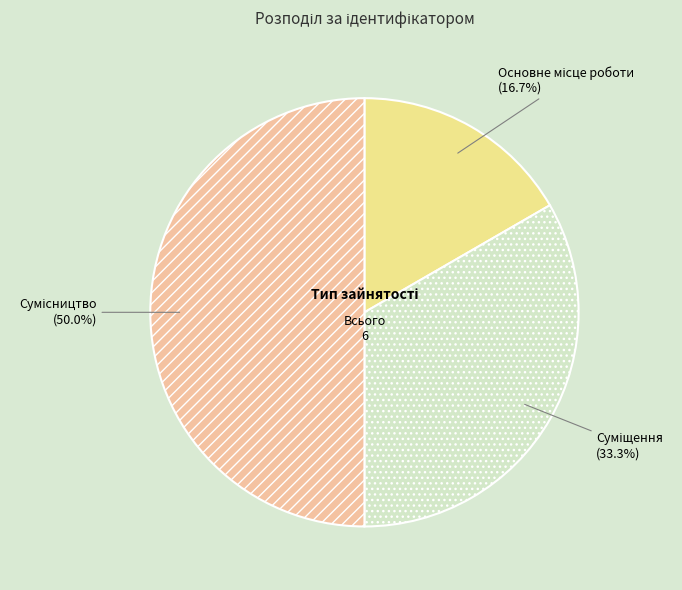

Which category has the biggest portion of the pie?

Сумісництво